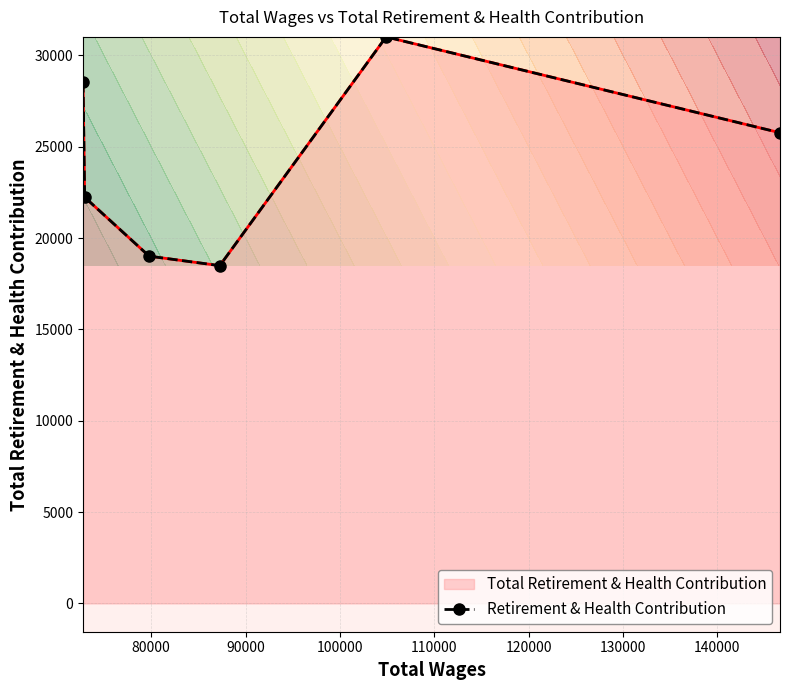

What is the value of the 5th point from the left?

31011